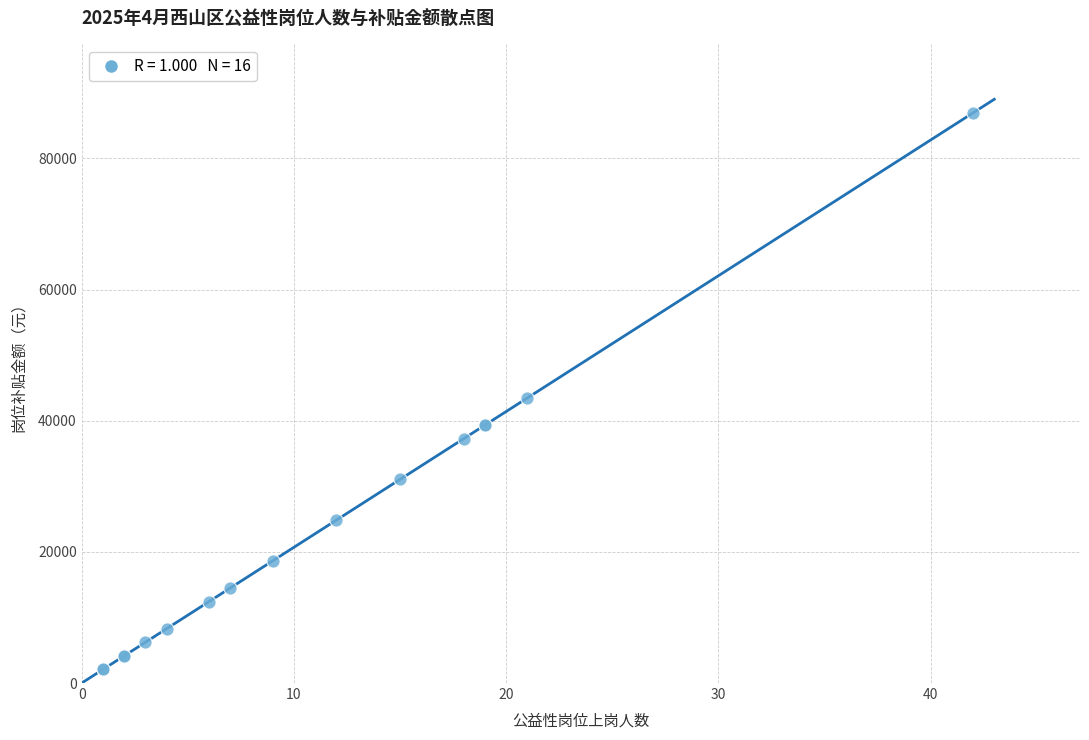

What Y value in the scatter plot is closest to 44505?

43470